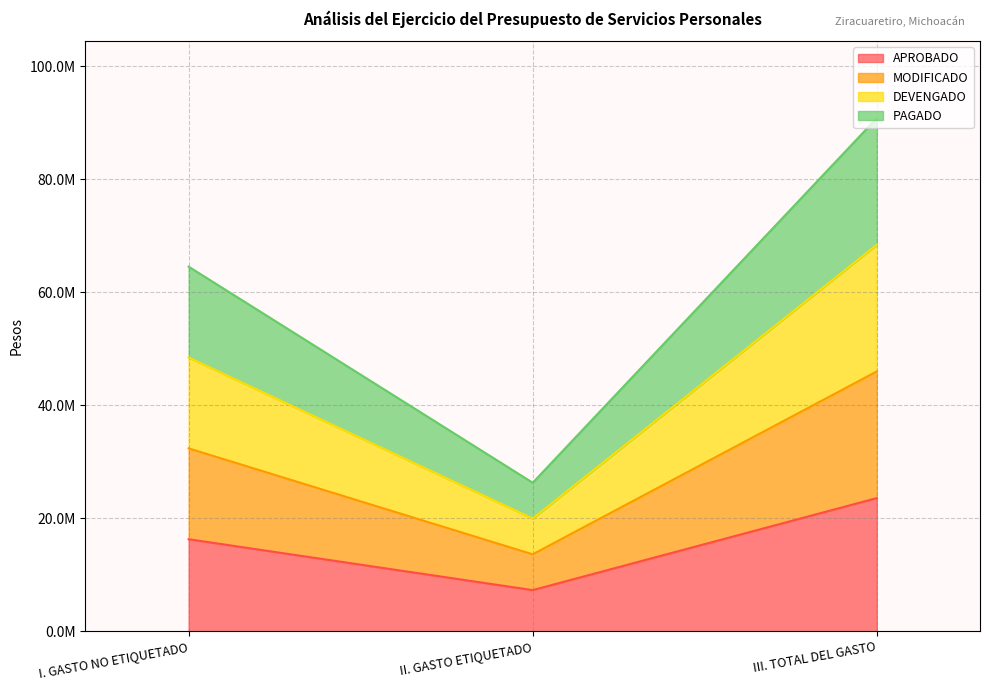

At which label does PAGADO first exceed 32380737?

I. GASTO NO ETIQUETADO